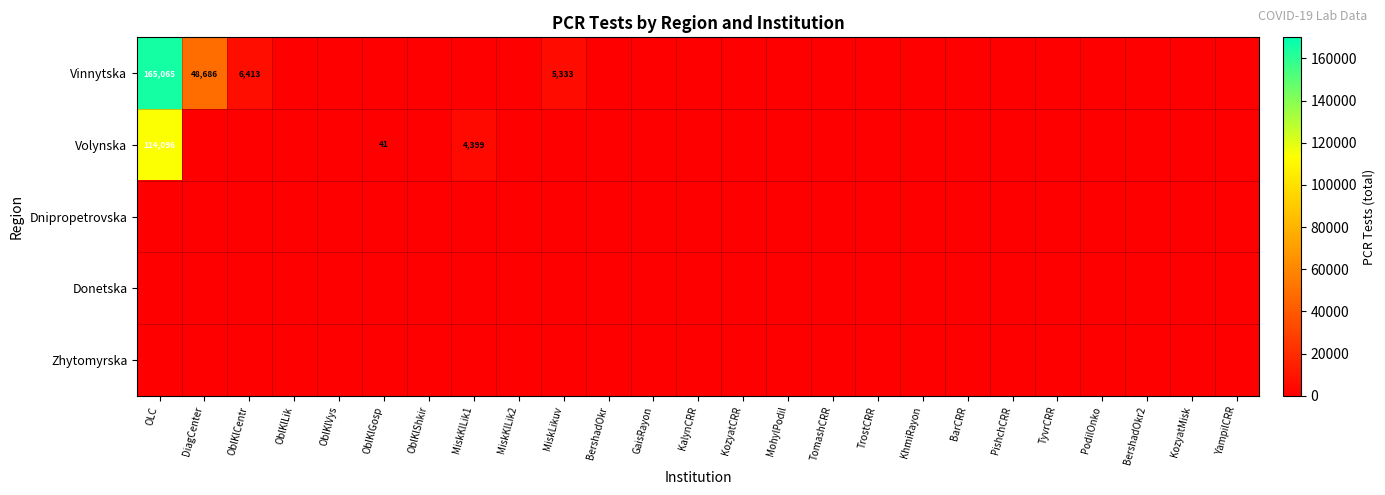

Which has a higher value, BershadOkr or MiskKlLik2?

BershadOkr